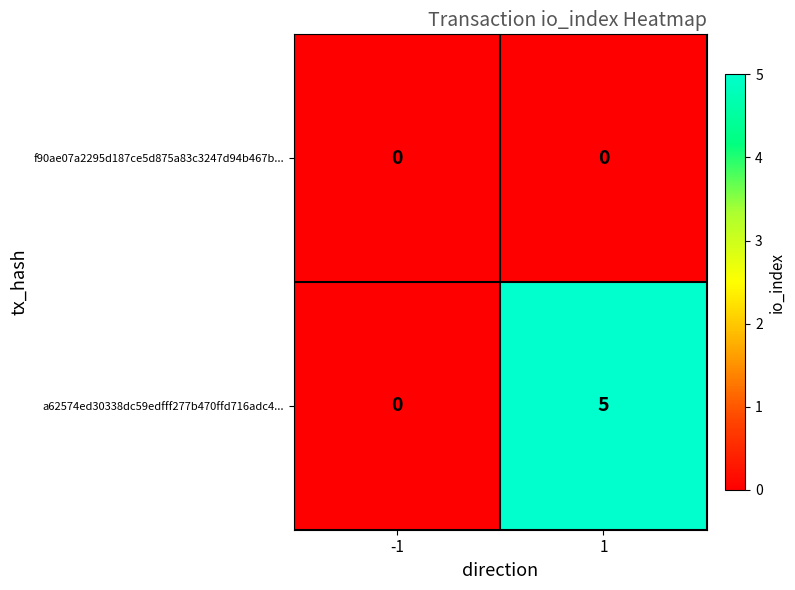

Reading left to right, what are all the values shown in this chart?

f90ae07a2295d187ce5d875a83c3247d94b467b...: 0	0
a62574ed30338dc59edfff277b470ffd716adc4...: 0	5